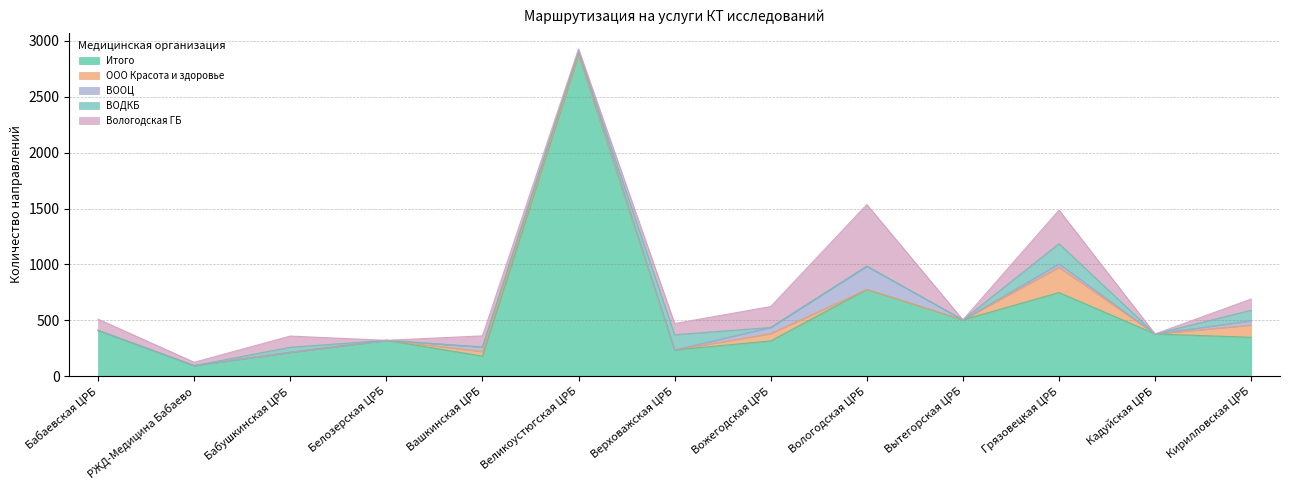

What position from the left is Верховажская ЦРБ?

7